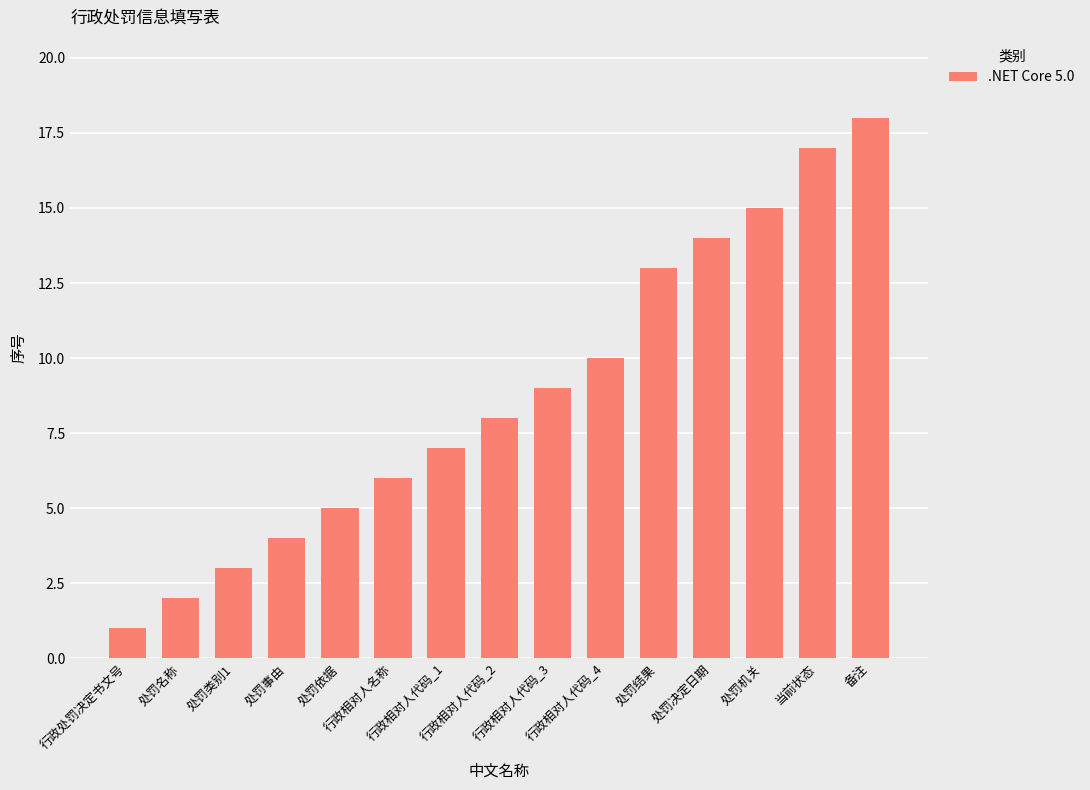

The value at 处罚结果 is 23. True or false?

False